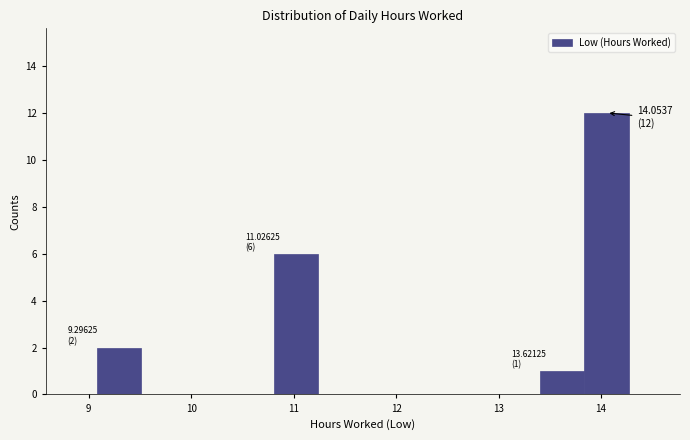

Which range on the x-axis has the tallest bar?

13.8 to 14.3